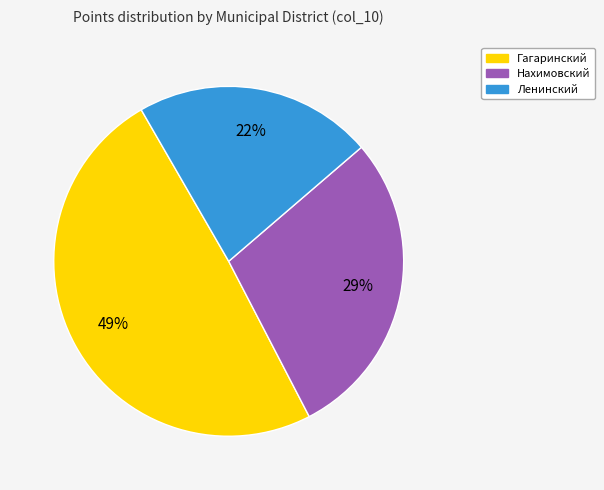

How many segments does this pie chart have?

3